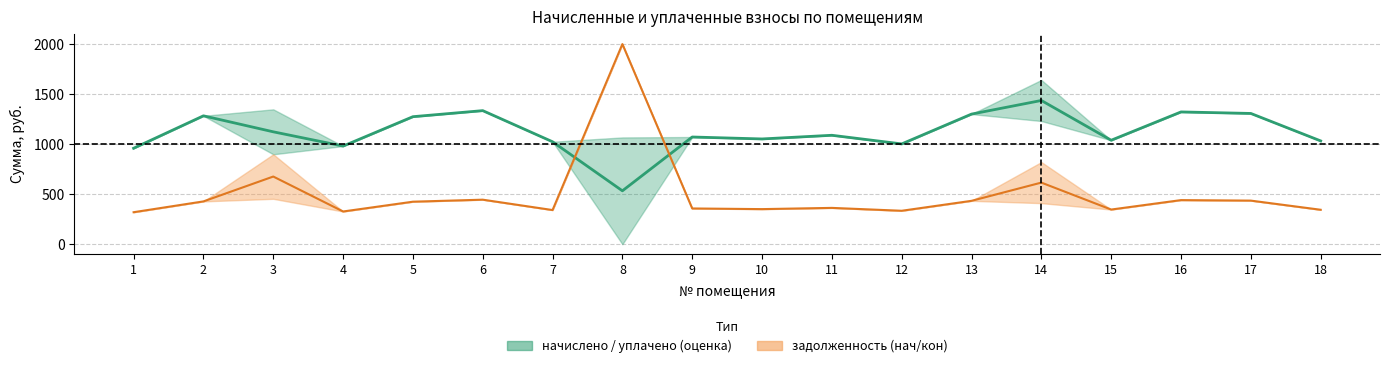

How many values in the Среднее начисл./уплач. series exceed 1088?

9